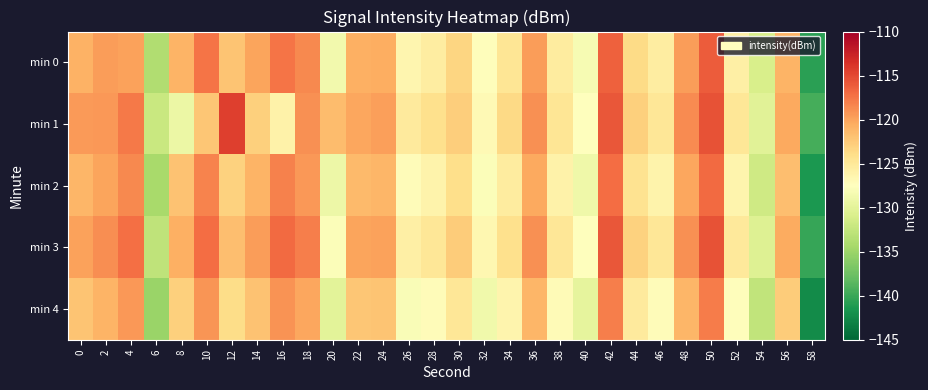

Reading left to right, transcribe all the data shown in this chart.

min 0: 0=-120.9	2=-119.7	4=-119.9	6=-133.8	8=-121.1	10=-117.5	12=-122.1	14=-120.1	16=-117.5	18=-118.5	20=-128.6	22=-120.8	24=-120.6	26=-126.5	28=-125.5	30=-123.3	32=-127.2	34=-124.8	36=-119.6	38=-125.4	40=-128.3	42=-116.3	44=-123.8	46=-125.5	48=-119.6	50=-116.1	52=-125.8	54=-131.0	56=-121.1	58=-140.7
min 1: 0=-119.5	2=-119.4	4=-117.7	6=-132.0	8=-129.2	10=-122.3	12=-114.4	14=-122.9	16=-126.0	18=-118.9	20=-121.5	22=-120.2	24=-119.8	26=-125.3	28=-124.1	30=-122.8	32=-126.9	34=-123.6	36=-118.9	38=-124.7	40=-127.5	42=-115.8	44=-122.9	46=-124.8	48=-118.7	50=-115.5	52=-124.9	54=-130.2	56=-120.3	58=-139.5
min 2: 0=-121.2	2=-120.1	4=-118.5	6=-134.2	8=-122.0	10=-118.3	12=-123.0	14=-121.0	16=-118.2	18=-119.3	20=-129.1	22=-121.4	24=-121.2	26=-127.1	28=-126.2	30=-124.0	32=-127.9	34=-125.4	36=-120.3	38=-126.1	40=-128.9	42=-117.1	44=-124.4	46=-126.2	48=-120.2	50=-116.9	52=-126.4	54=-131.7	56=-121.7	58=-141.4
min 3: 0=-119.9	2=-118.8	4=-117.2	6=-132.8	8=-120.7	10=-117.1	12=-121.7	14=-119.7	16=-116.9	18=-118.0	20=-127.8	22=-120.1	24=-119.9	26=-125.8	28=-124.9	30=-122.7	32=-126.6	34=-124.1	36=-119.0	38=-124.8	40=-127.6	42=-115.8	44=-123.1	46=-124.9	48=-118.9	50=-115.6	52=-125.1	54=-130.4	56=-120.4	58=-140.1
min 4: 0=-122.1	2=-121.0	4=-119.4	6=-135.1	8=-122.9	10=-119.2	12=-123.9	14=-121.9	16=-119.1	18=-120.2	20=-130.0	22=-122.3	24=-122.1	26=-128.0	28=-127.1	30=-124.9	32=-128.8	34=-126.3	36=-121.2	38=-127.0	40=-129.8	42=-118.0	44=-125.3	46=-127.1	48=-121.1	50=-117.8	52=-127.3	54=-132.6	56=-122.6	58=-142.3